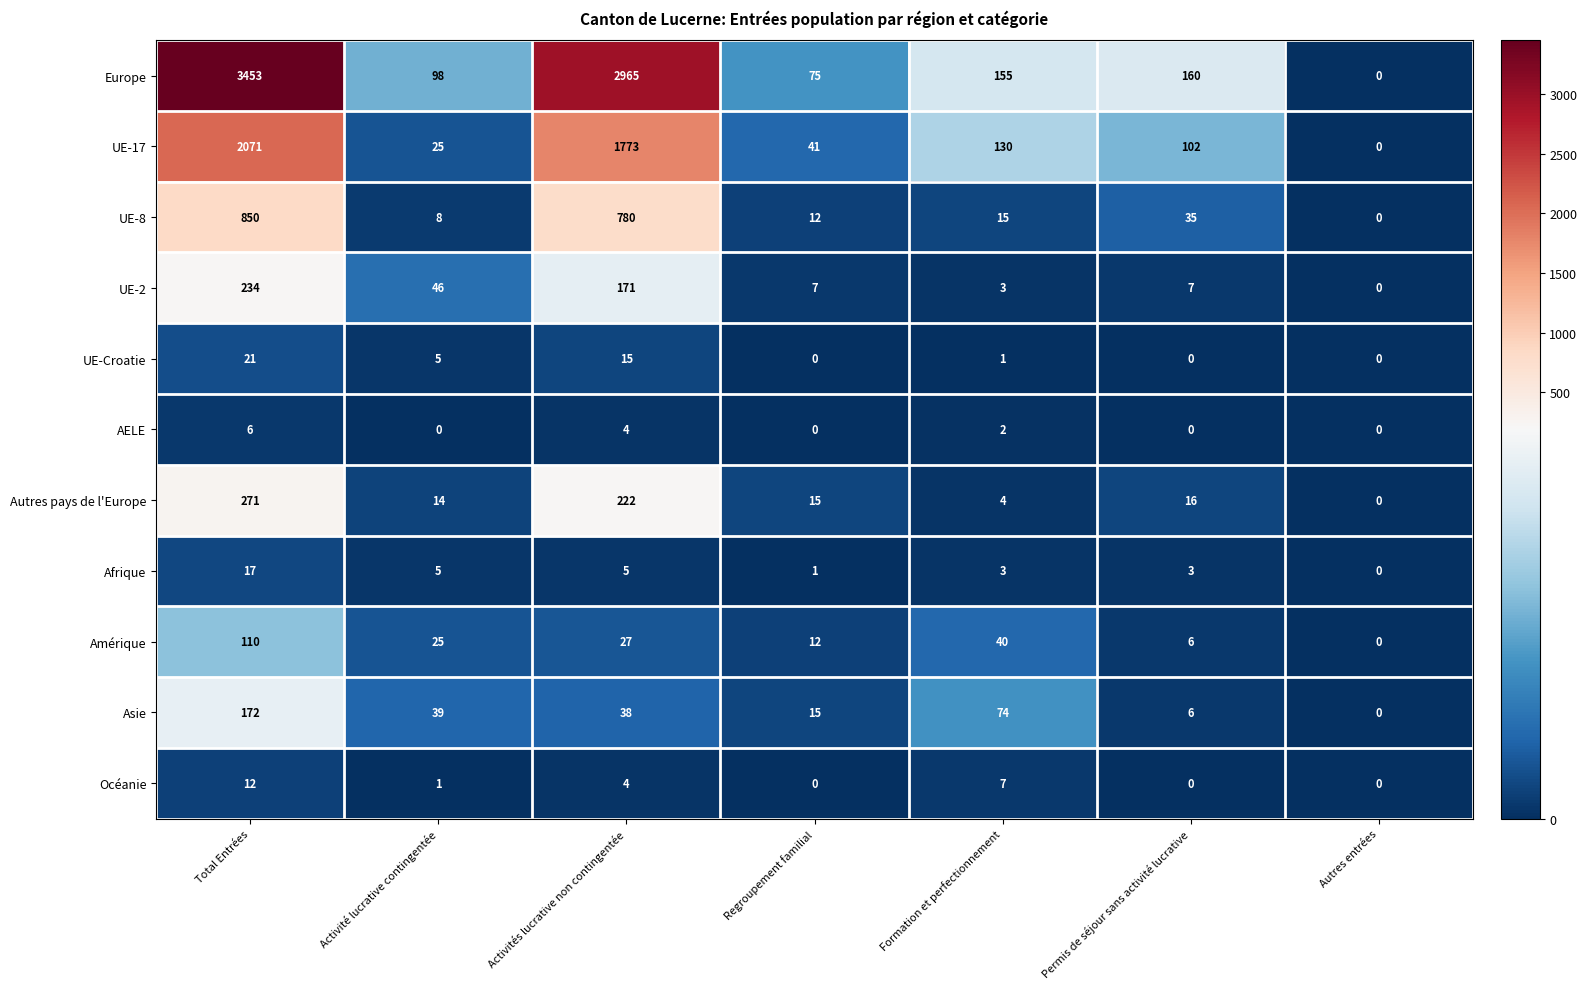

At Total Entrées, list the series in order from smallest to largest.

AELE, Océanie, Afrique, UE-Croatie, Amérique, Asie, UE-2, Autres pays de l'Europe, UE-8, UE-17, Europe